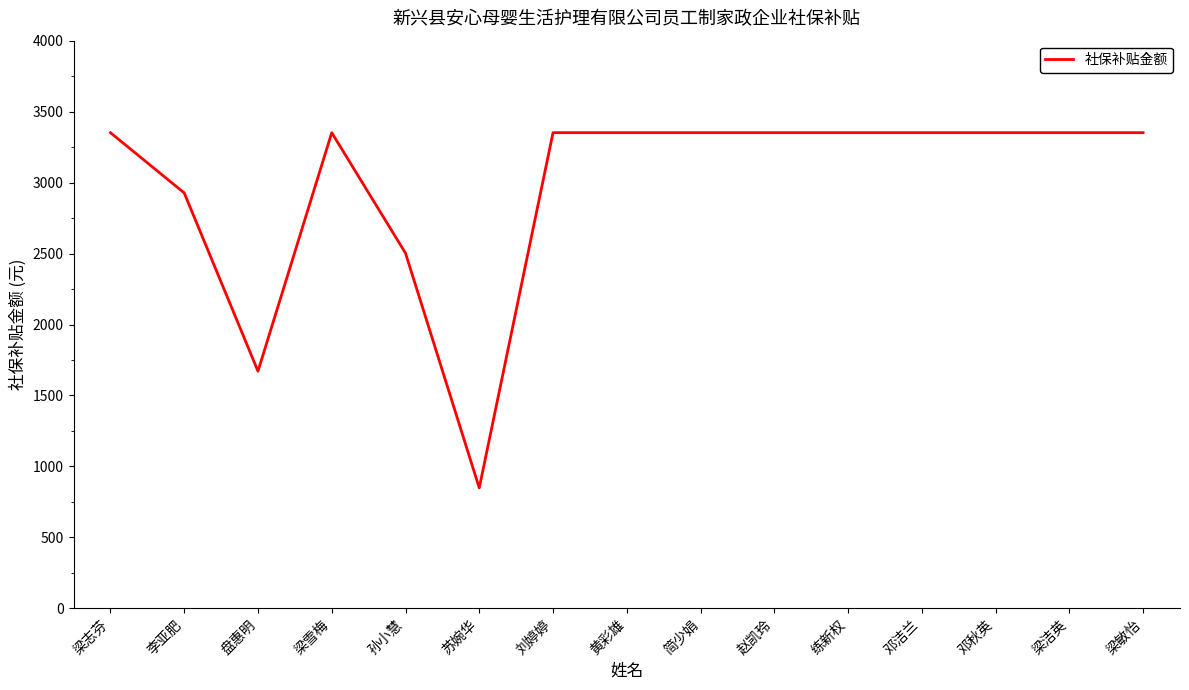

Approximately how many times larger is the value at 孙小慧 compared to 刘婷婷?

0.7